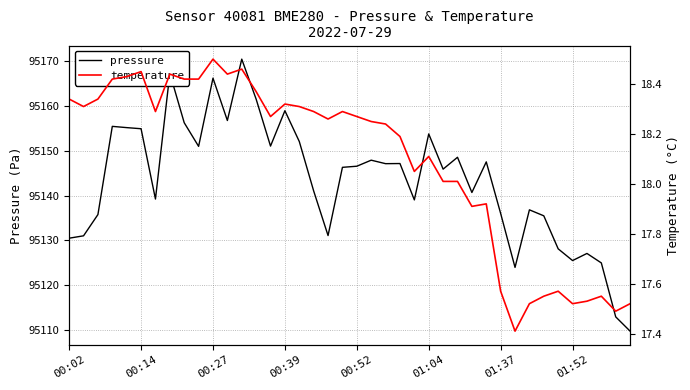

Reading left to right, list all the values displayed in this chart.

pressure: 95130.5	95131.0	95135.8	95155.5	95155.2	95154.9	95139.2	95167.3	95156.3	95151.0	95166.2	95156.8	95170.5	95161.6	95151.1	95159.0	95152.1	95141.0	95131.1	95146.3	95146.6	95147.9	95147.1	95147.2	95139.0	95153.8	95145.9	95148.6	95140.7	95147.5	95136.0	95123.9	95136.8	95135.5	95128.1	95125.5	95127.1	95124.9	95112.9	95109.7
temperature: 18.3	18.3	18.3	18.4	18.4	18.4	18.3	18.4	18.4	18.4	18.5	18.4	18.5	18.4	18.3	18.3	18.3	18.3	18.3	18.3	18.3	18.2	18.2	18.2	18.1	18.1	18.0	18.0	17.9	17.9	17.6	17.4	17.5	17.6	17.6	17.5	17.5	17.6	17.5	17.5